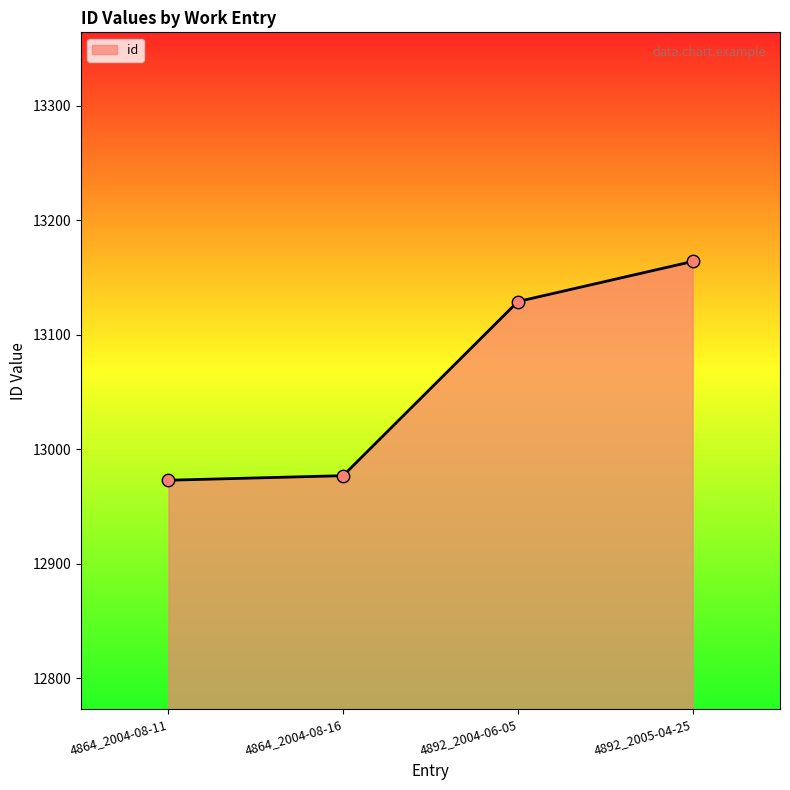

Which has a higher value, 4864_2004-08-16 or 4892_2005-04-25?

4892_2005-04-25